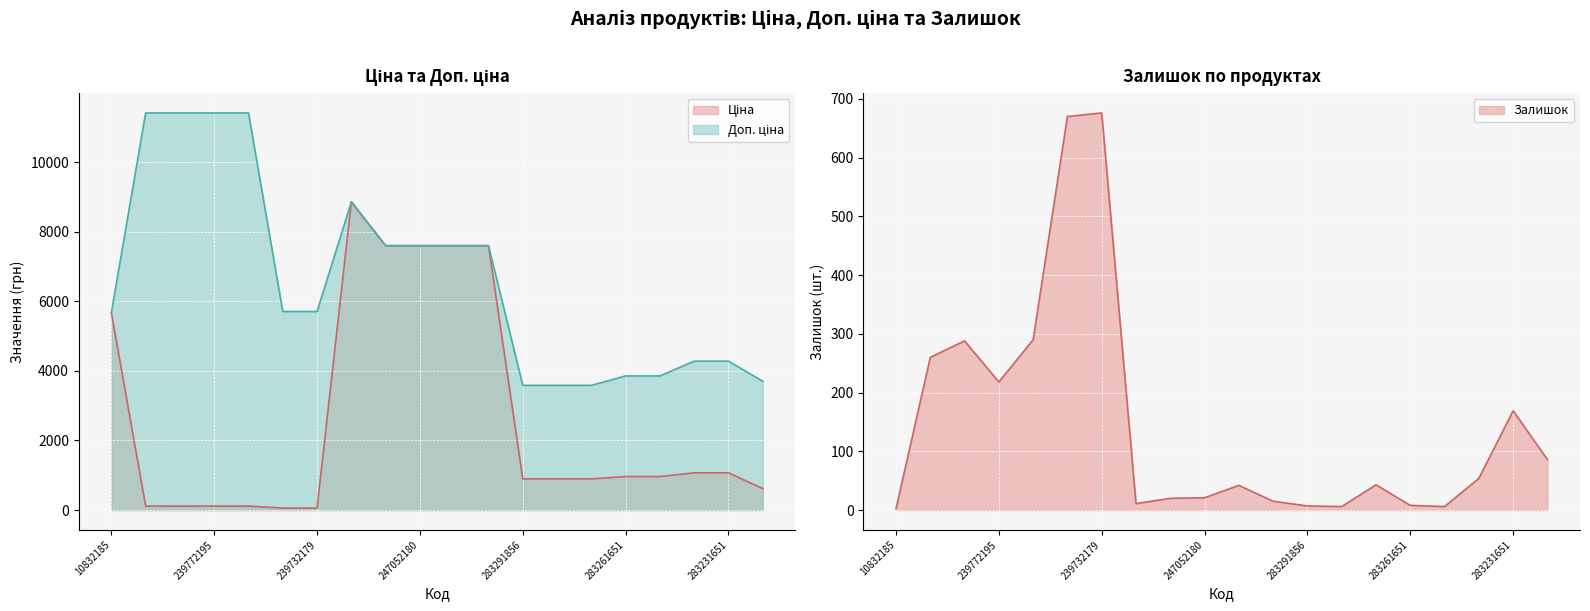

The Ціна series shows 895.9 at 283291651. True or false?

True